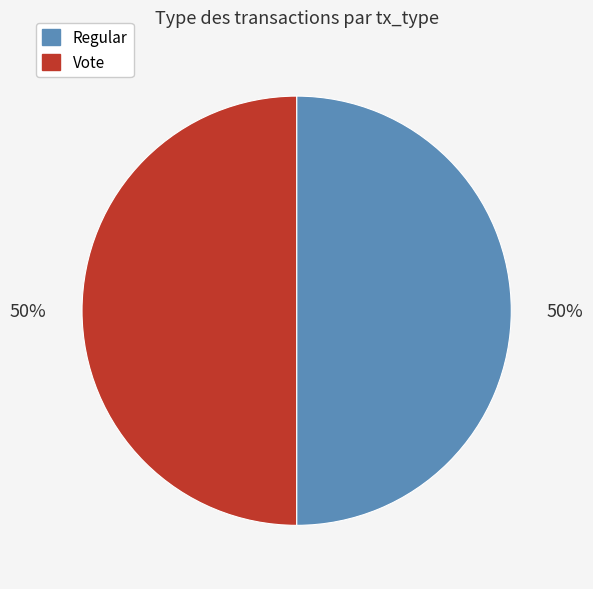

Is it true that Regular is 43% of the pie?

False